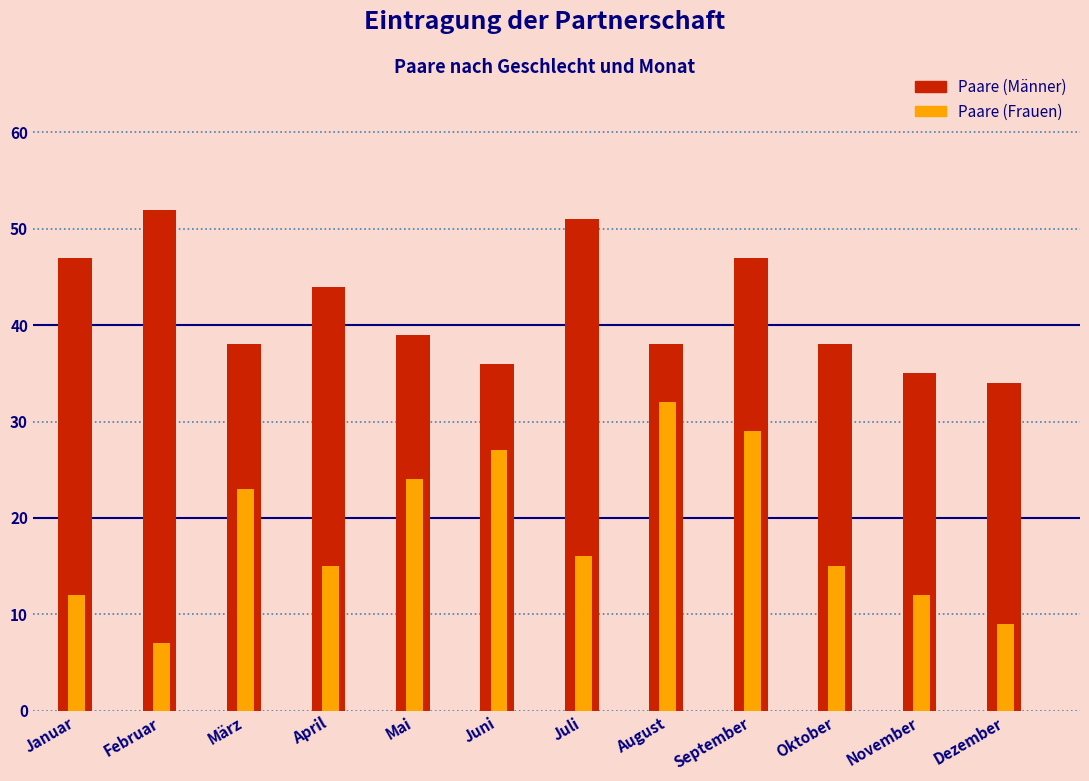

Reading right to left, extract all data points from this chart.

Paare (Männer): Dezember=34	November=35	Oktober=38	September=47	August=38	Juli=51	Juni=36	Mai=39	April=44	März=38	Februar=52	Januar=47
Paare (Frauen): Dezember=9	November=12	Oktober=15	September=29	August=32	Juli=16	Juni=27	Mai=24	April=15	März=23	Februar=7	Januar=12